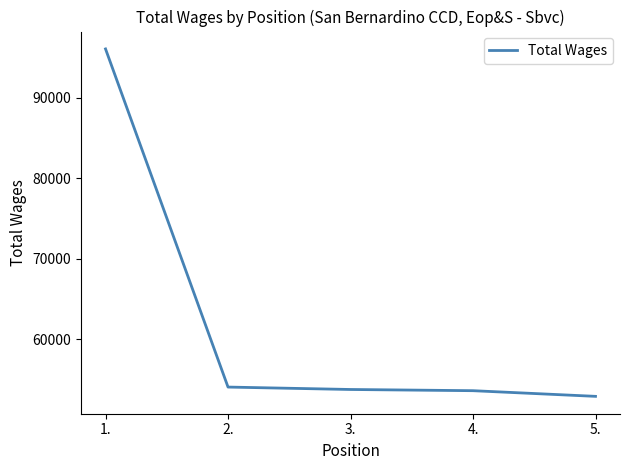

True or false: there are more than 2 points higher than both neighbors.

False